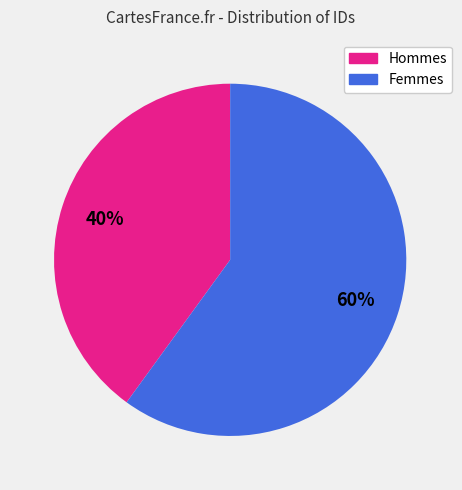

To the nearest percent, what is the average slice percentage?

50%